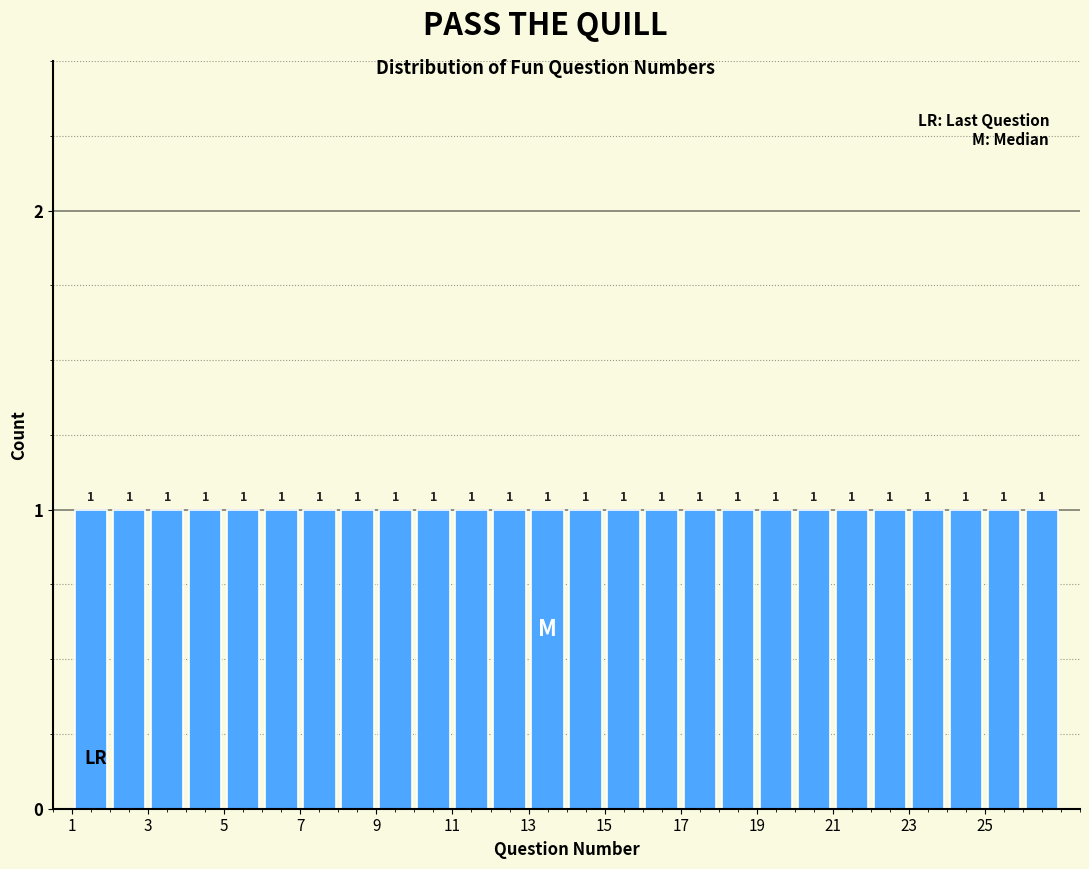

What is the height of the bar covering 25 to 26 on the x-axis?

1